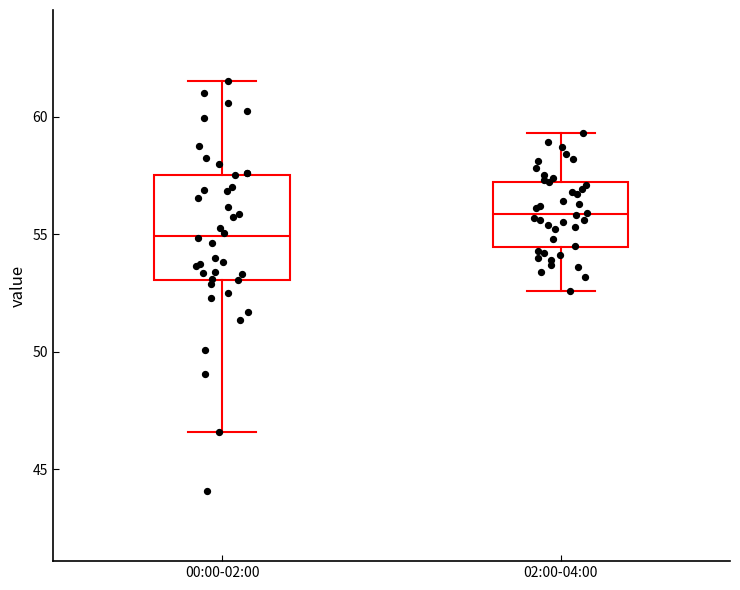

Comparing the boxes themselves (not the whiskers), which one is the tallest?

00:00-02:00